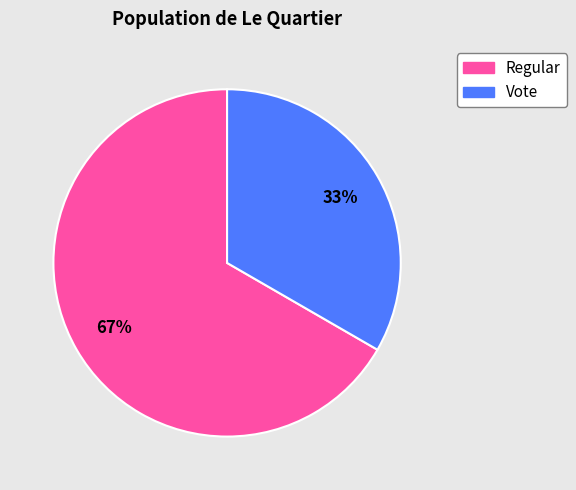

Which slice is the smallest?

Vote